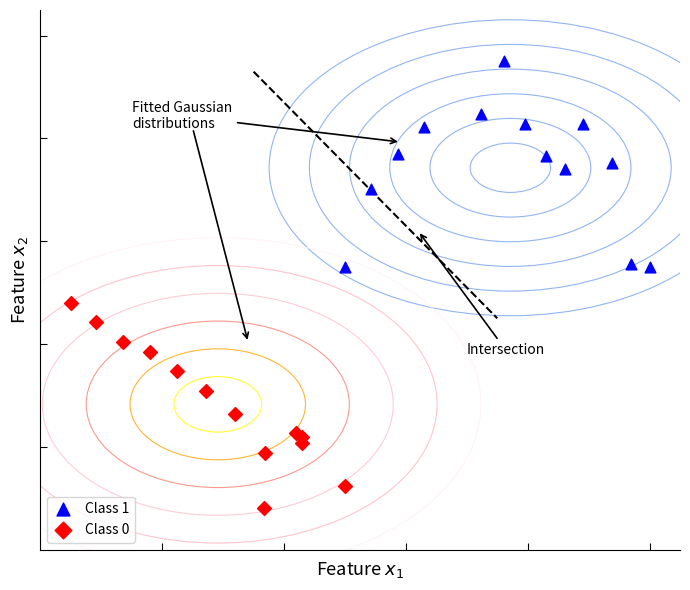

Which series contains the lowest Y value?

Class 0